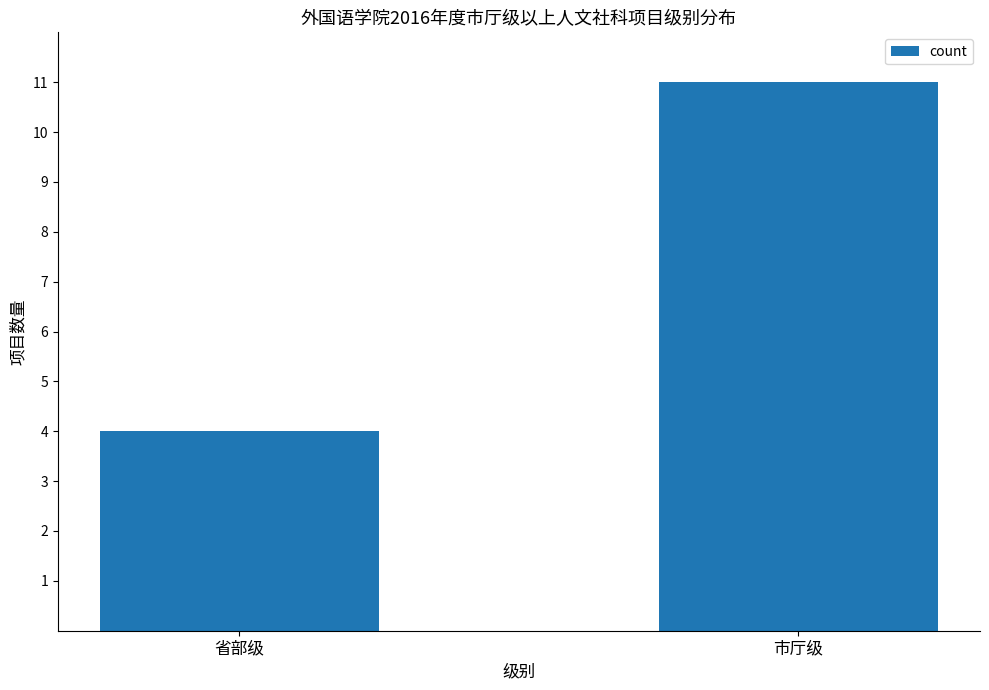

Rank the categories by value from highest to lowest.

市厅级, 省部级